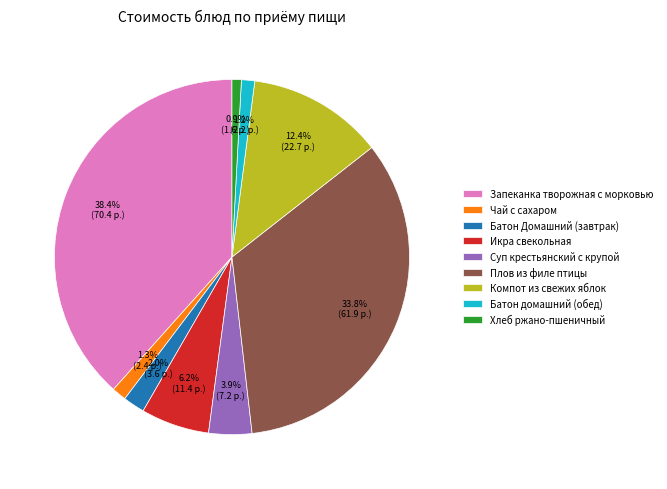

To the nearest percent, what is the average slice percentage?

11%